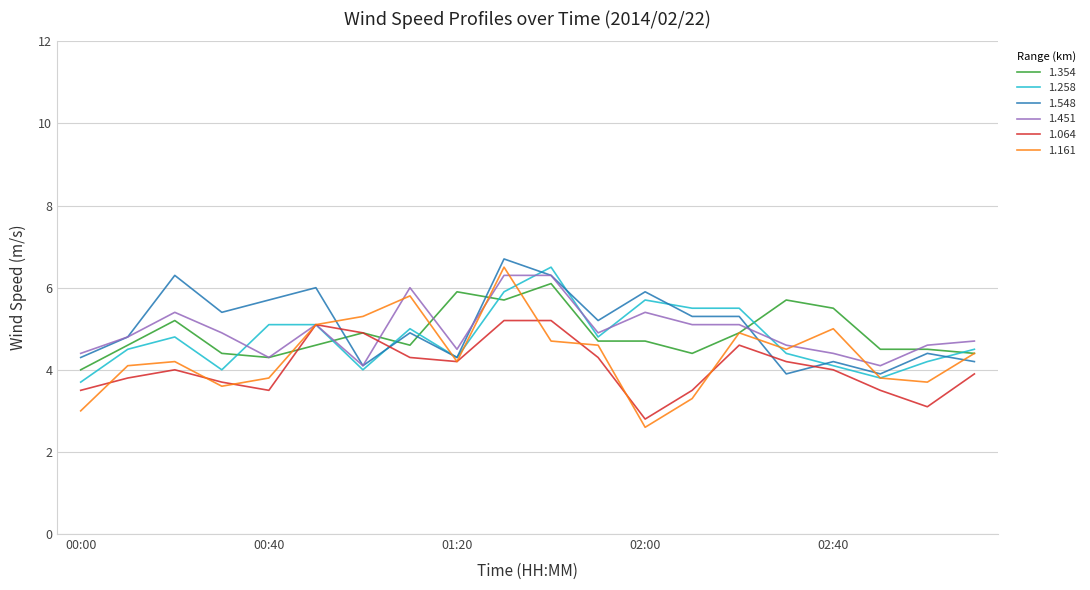

What is the sum of all 1.548 values?

101.1